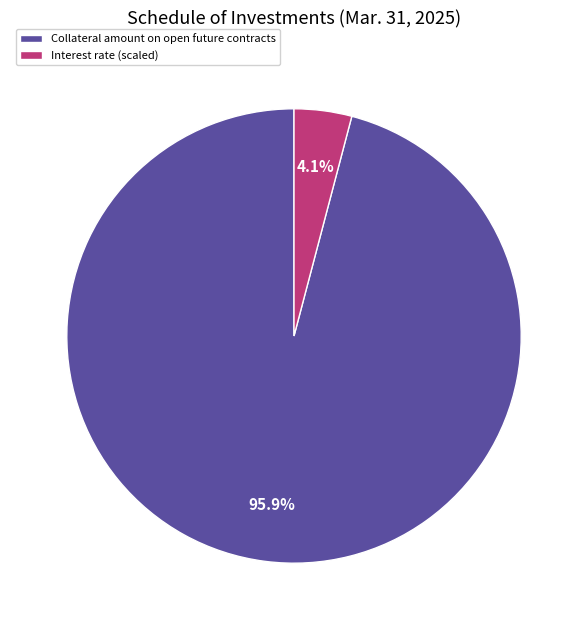

Combined, do Interest rate and Collateral amount on open future contracts account for over 50%?

Yes